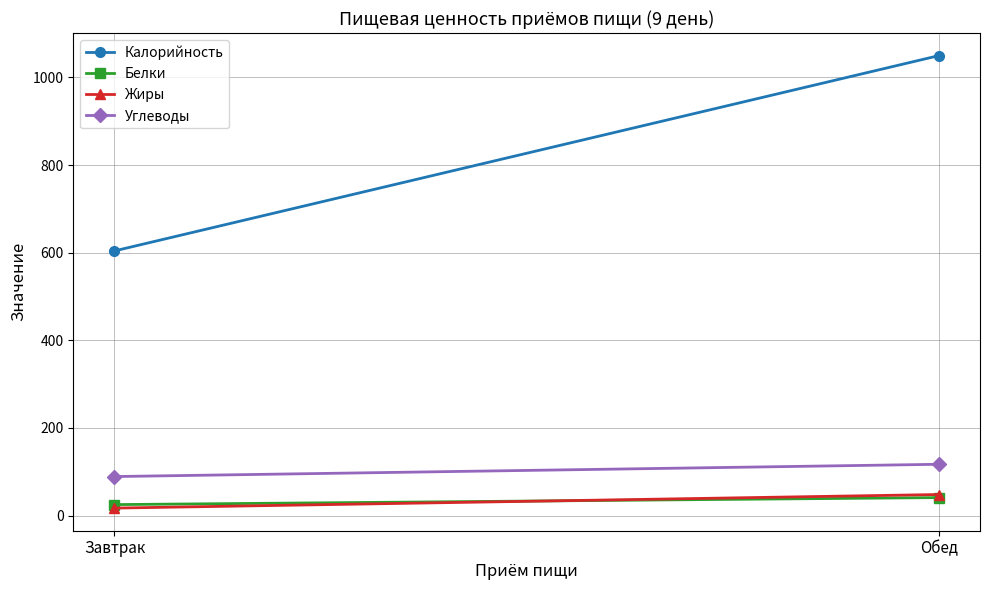

Count the Белки values in the range 25 to 41.

2